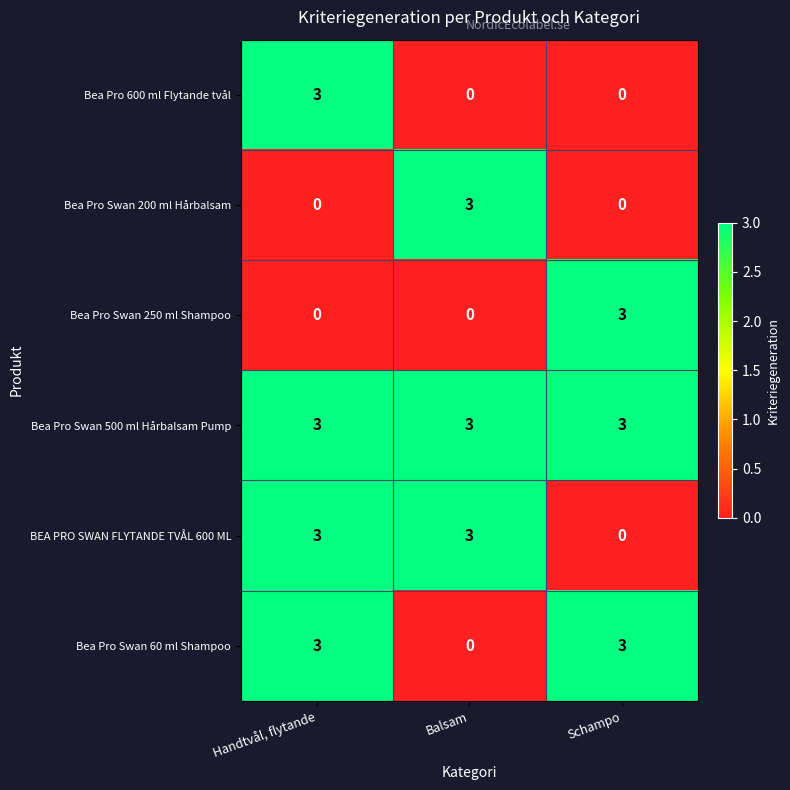

What is the spread (max minus min) of values at Handtvål, flytande?

3